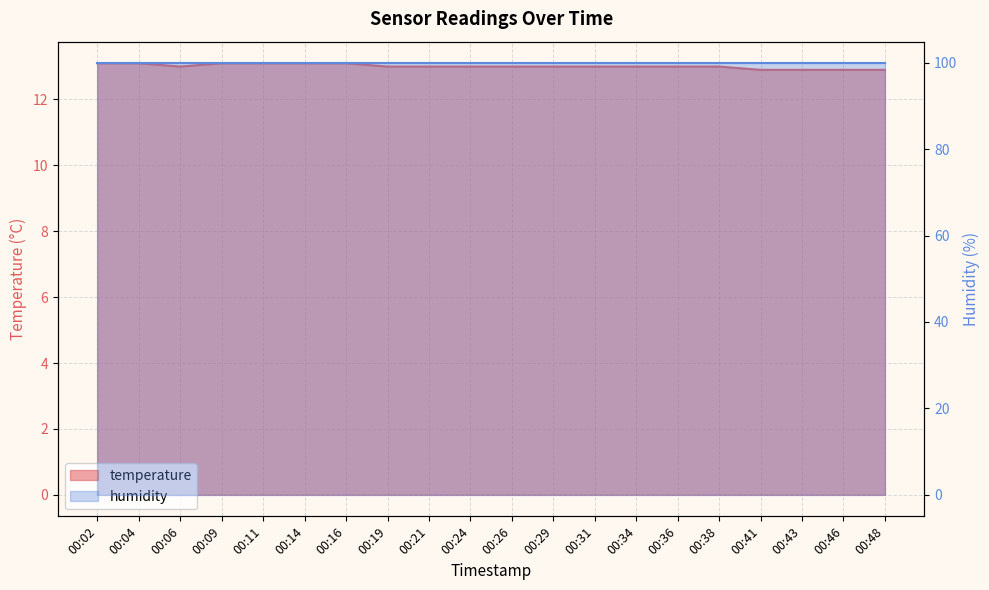

Reading left to right, what are all the values shown in this chart?

00:02=13.1	00:04=13.1	00:06=13.0	00:09=13.1	00:11=13.1	00:14=13.1	00:16=13.1	00:19=13.0	00:21=13.0	00:24=13.0	00:26=13.0	00:29=13.0	00:31=13.0	00:34=13.0	00:36=13.0	00:38=13.0	00:41=12.9	00:43=12.9	00:46=12.9	00:48=12.9